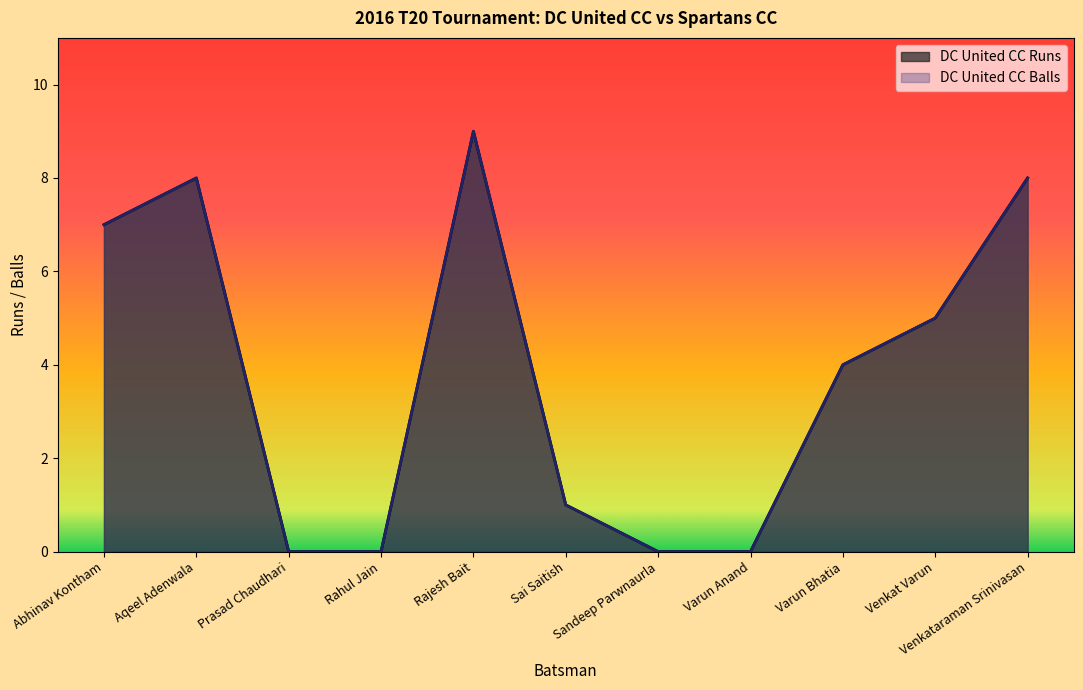

At which category is the sum across all series the highest?

Rajesh Bait